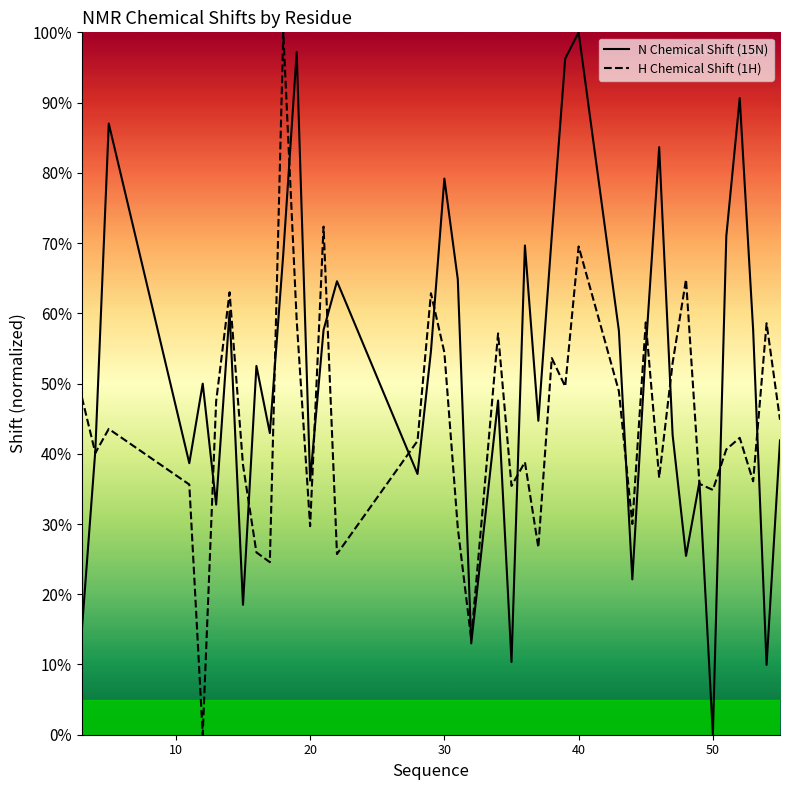

List the series in order of their overall mean, highest first.

N Chemical Shift (15N), H Chemical Shift (1H)